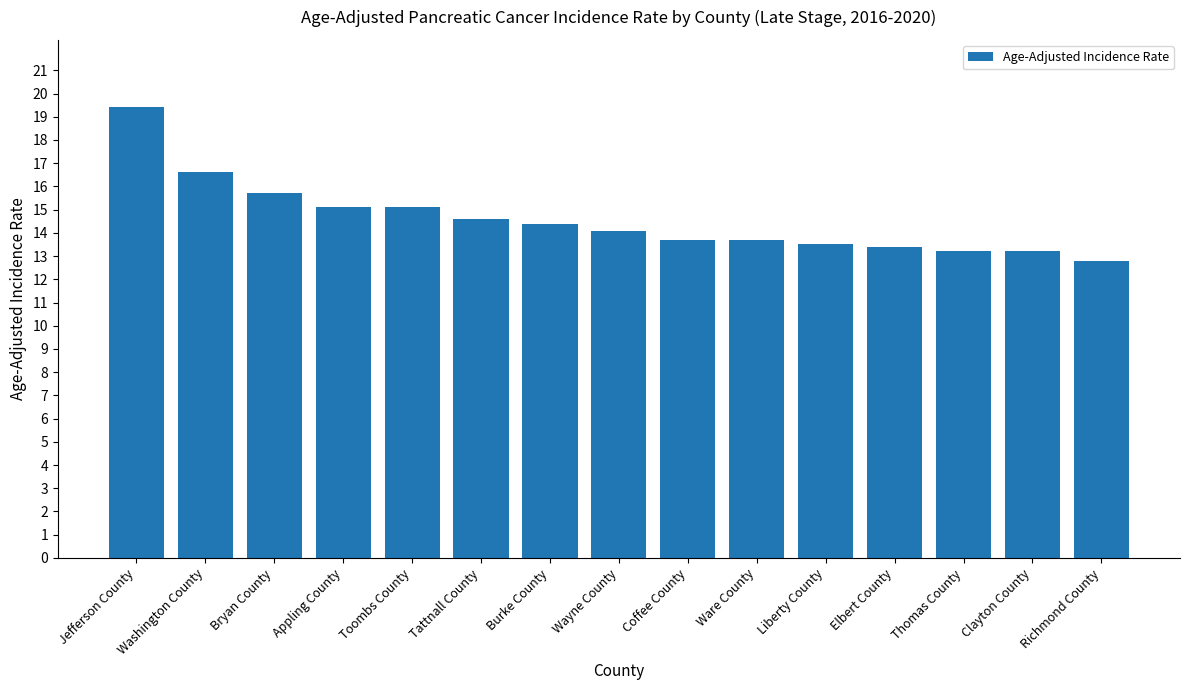

What is the greatest value displayed?

19.4